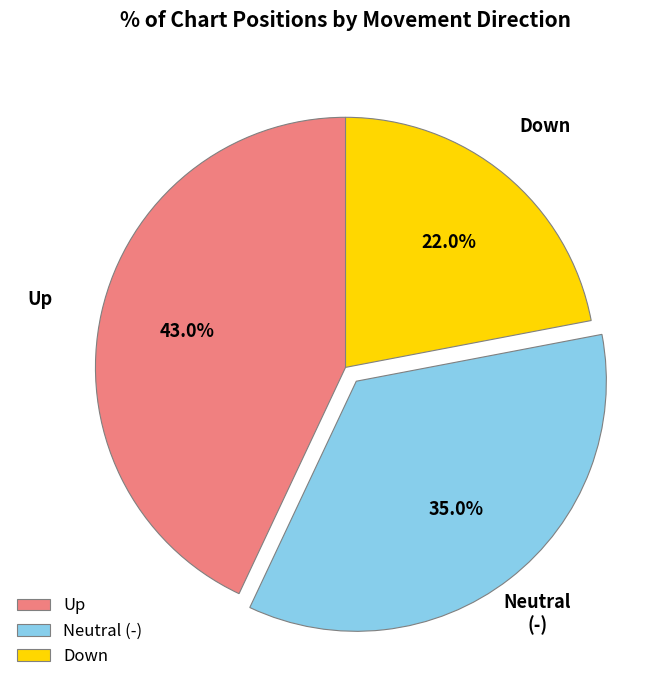

Is there any slice that represents more than half of the pie?

No